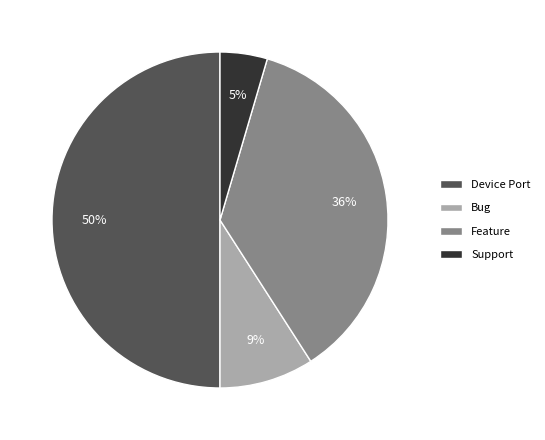

How many segments does this pie chart have?

4